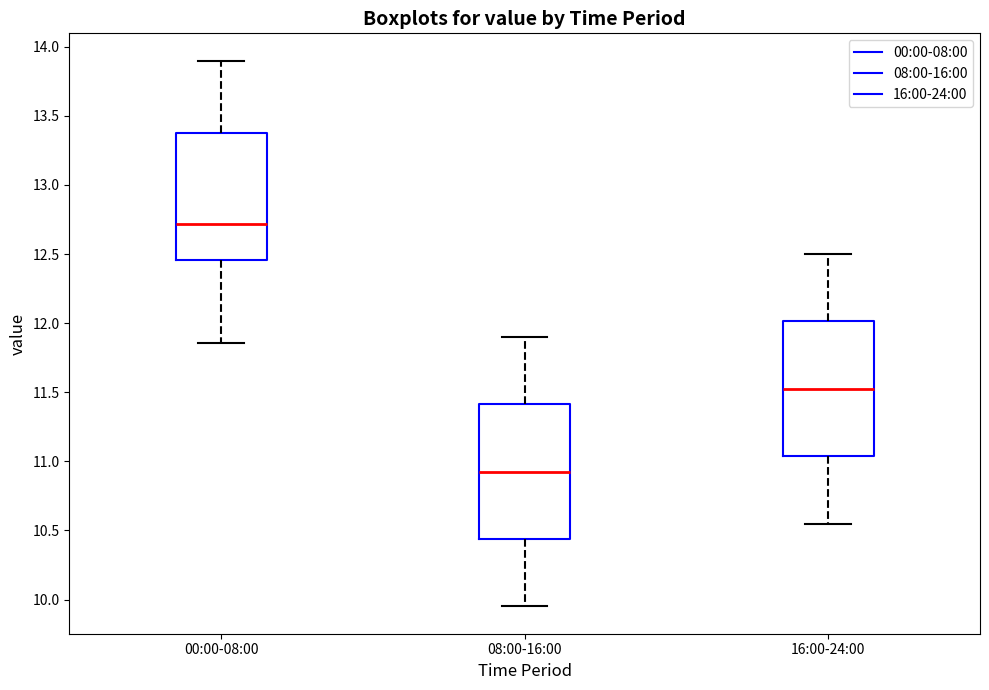

Reading left to right, transcribe this box plot: for each box, give where its median line is, the range the box spans, and where its two whiskers end, as read against the y-axis. The values are not printed on the chart, so give them approximately, as read against the axis.

00:00-08:00: median 12.70, box 12.45 to 13.40, whiskers 11.85 to 13.90
08:00-16:00: median 10.95, box 10.45 to 11.40, whiskers 9.95 to 11.90
16:00-24:00: median 11.55, box 11.05 to 12.00, whiskers 10.55 to 12.50